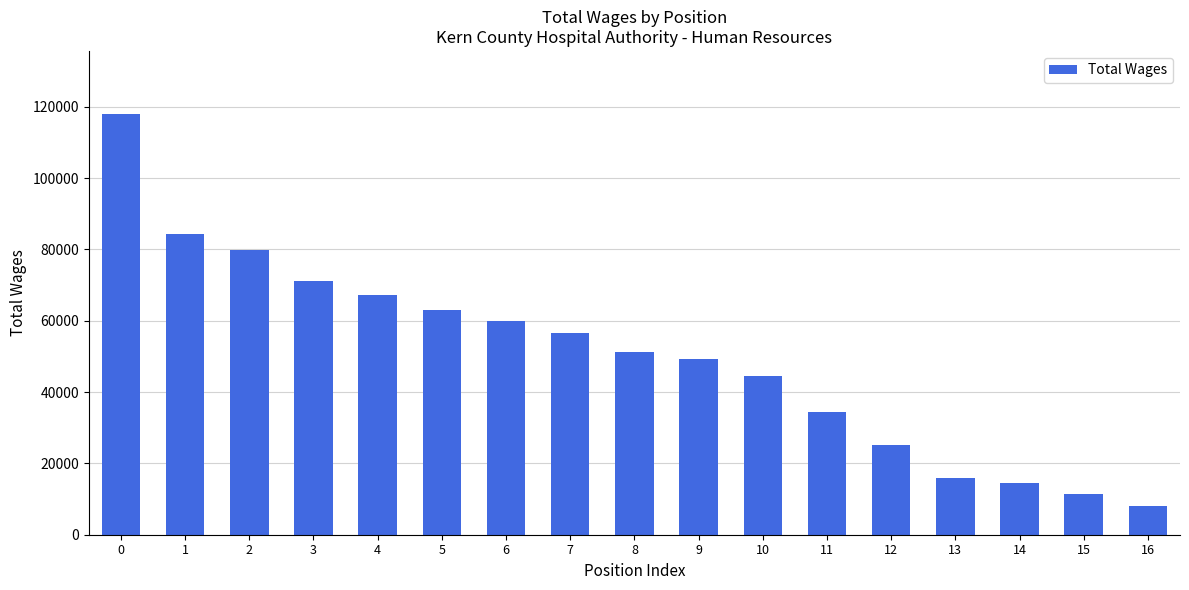

Rank the categories by value from highest to lowest.

0, 1, 2, 3, 4, 5, 6, 7, 8, 9, 10, 11, 12, 13, 14, 15, 16